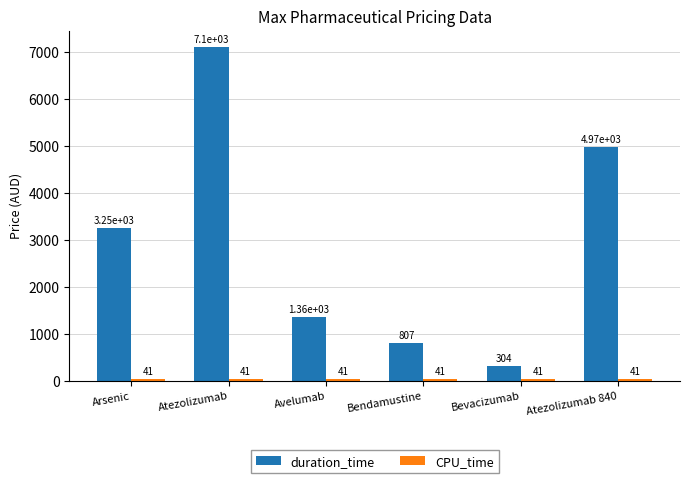

The value of duration_time at Atezolizumab 840 is 4971.7. True or false?

True